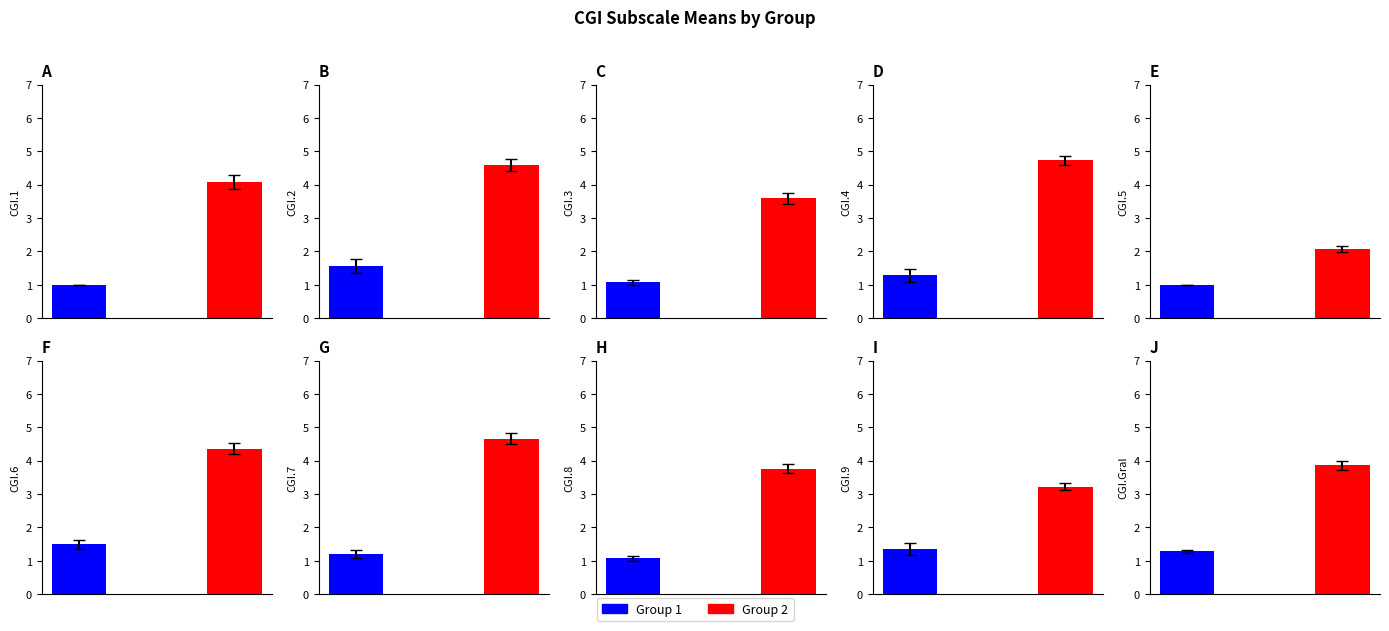

Is the value of Group 2 at CGI.2 greater than the value of Group 1 at CGI.6?

Yes